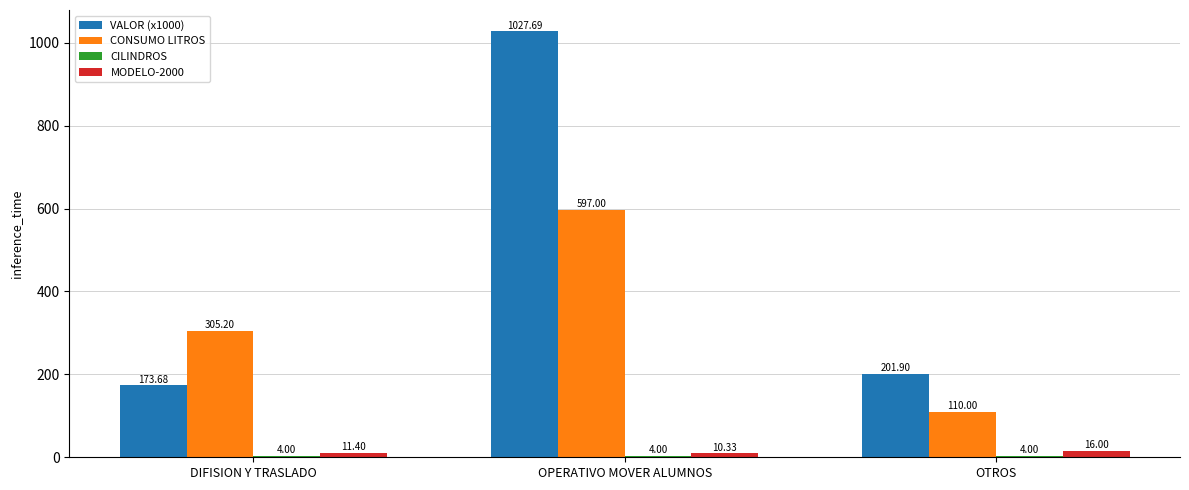

How many bars are there in total?

12